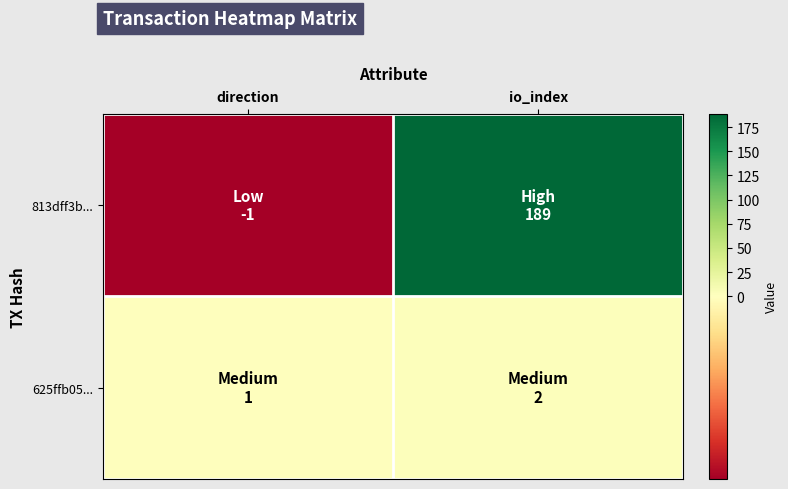

At how many categories does at least one series exceed 159?

1